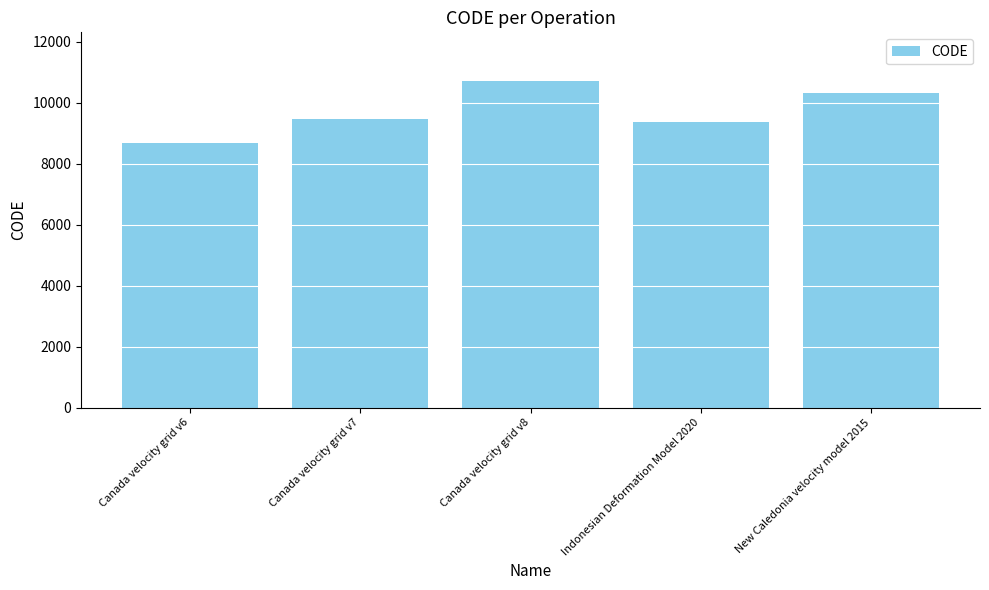

What is the value of the 5th bar from the left?

10323